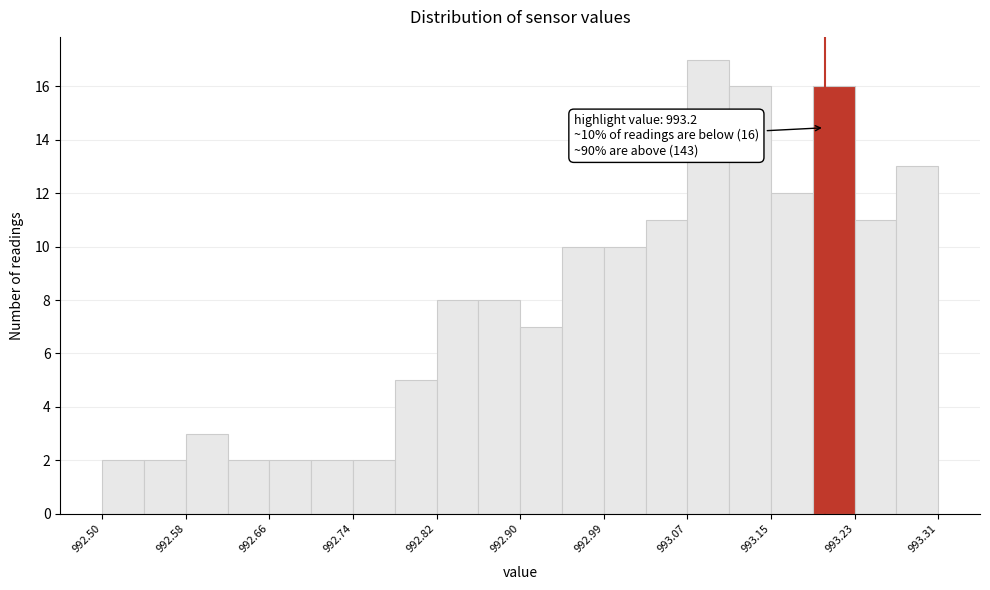

Over which range of the x-axis is the bar tallest?

993.07 to 993.11